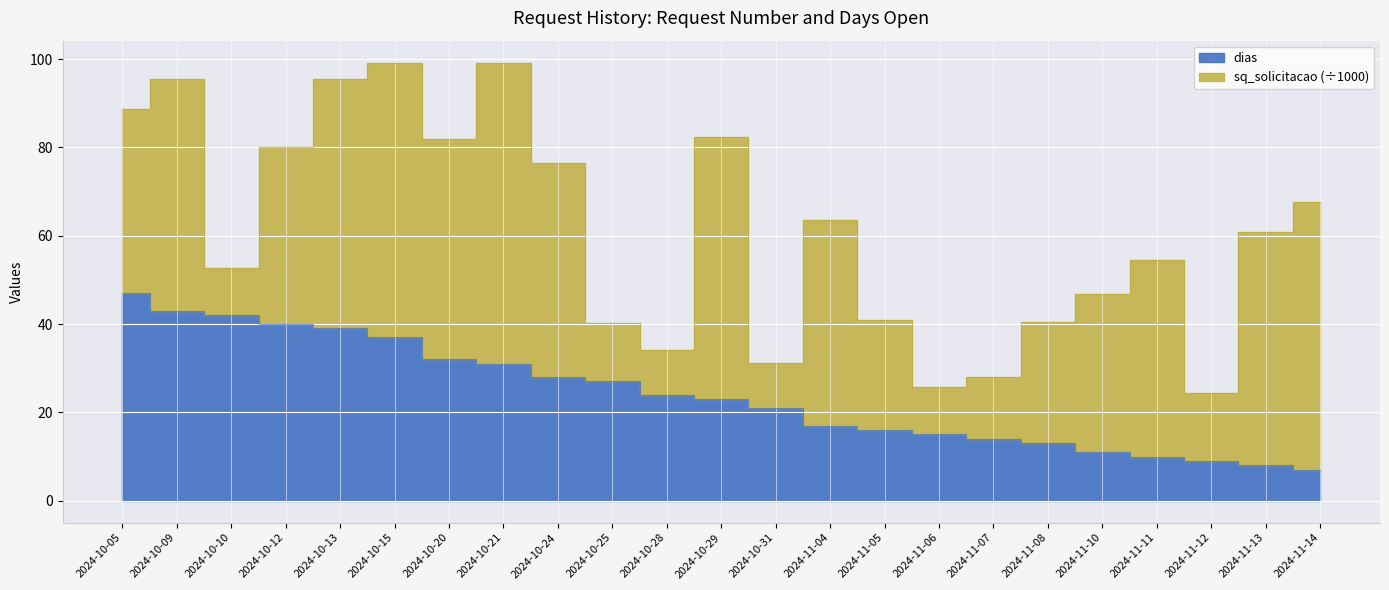

Is it true that the value at 2024-10-24 is 15?

False